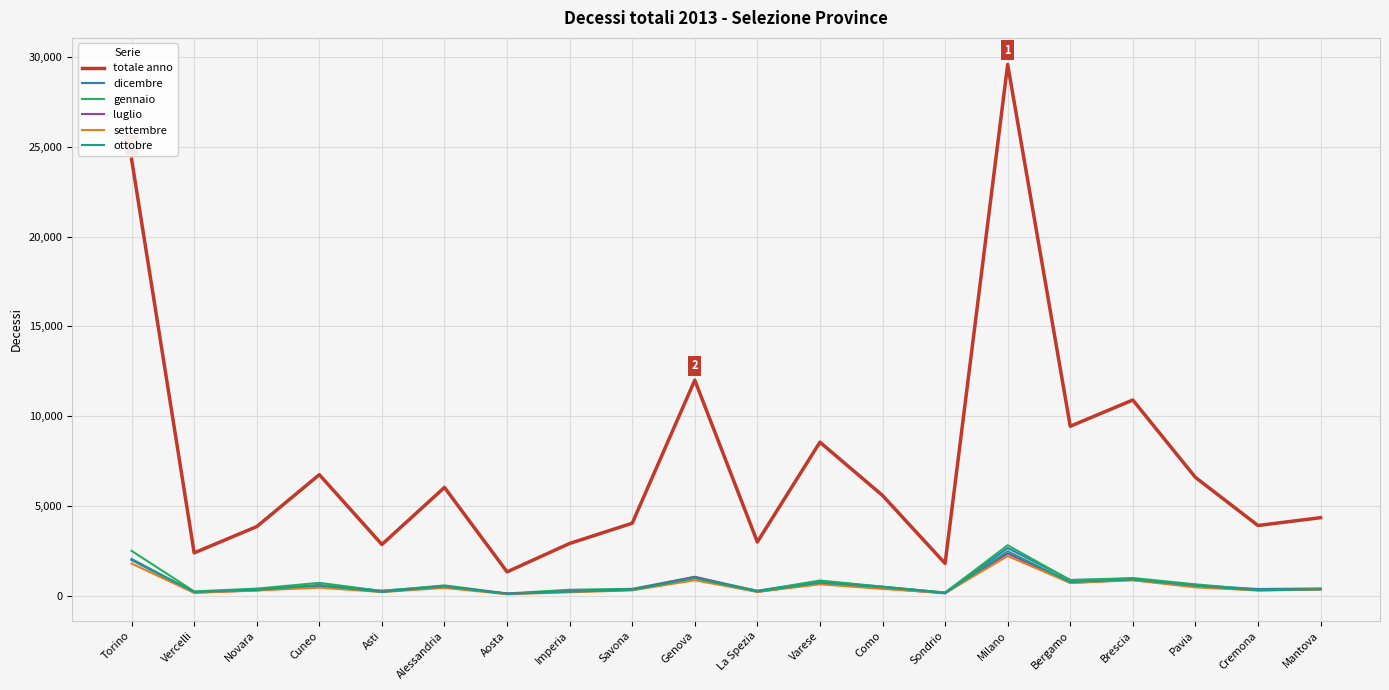

True or false: dicembre and totale anno cross at least once.

False